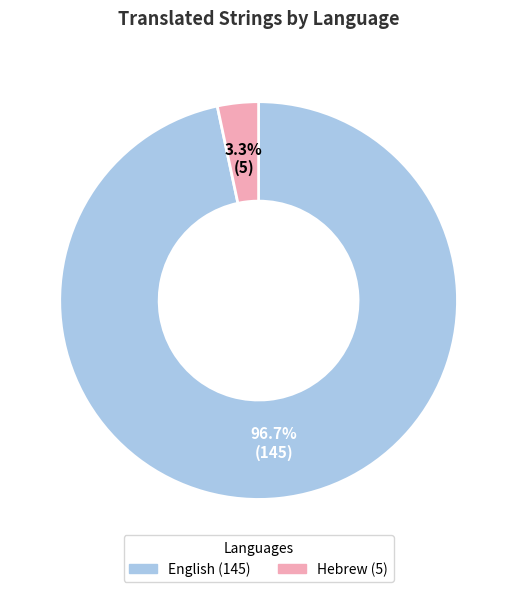

True or false: Hebrew accounts for 3% of the total.

True